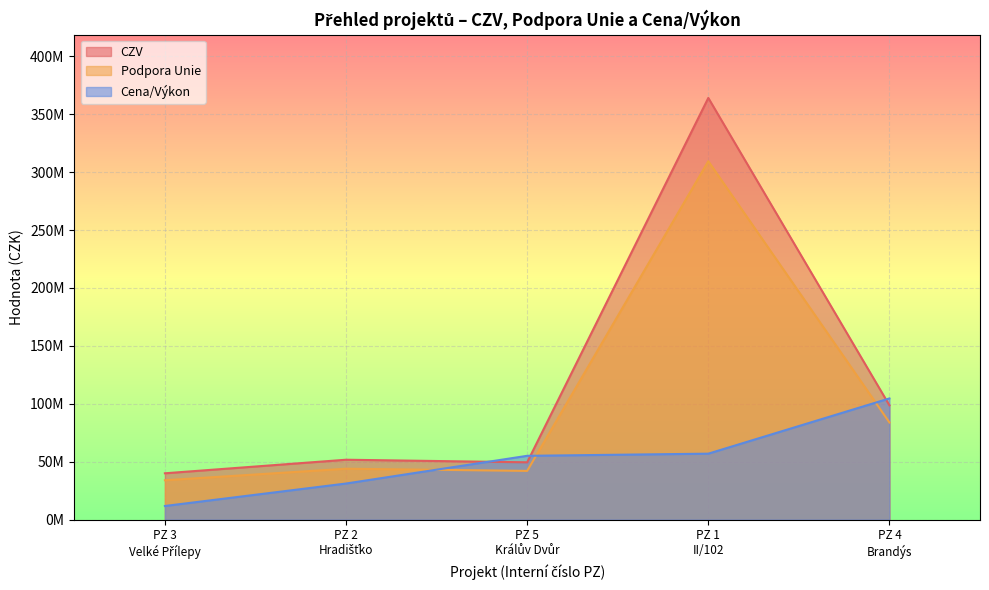

How many intersections are there between CZV and Cena/Výkon?

3